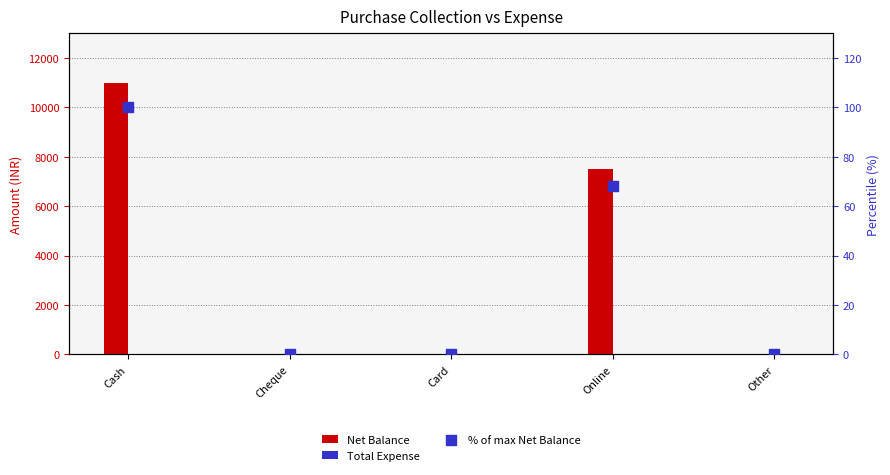

What is the total value across all series at Cash?

11100.0